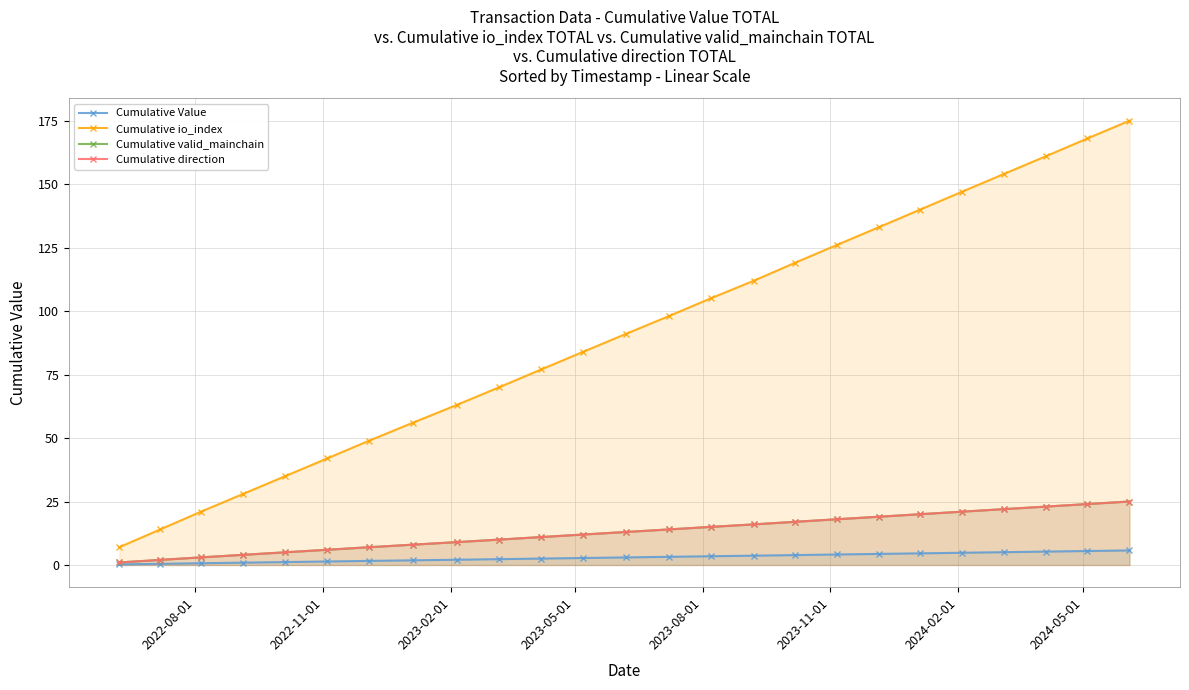

True or false: Cumulative Value has a value of 9.2 at 22.

False